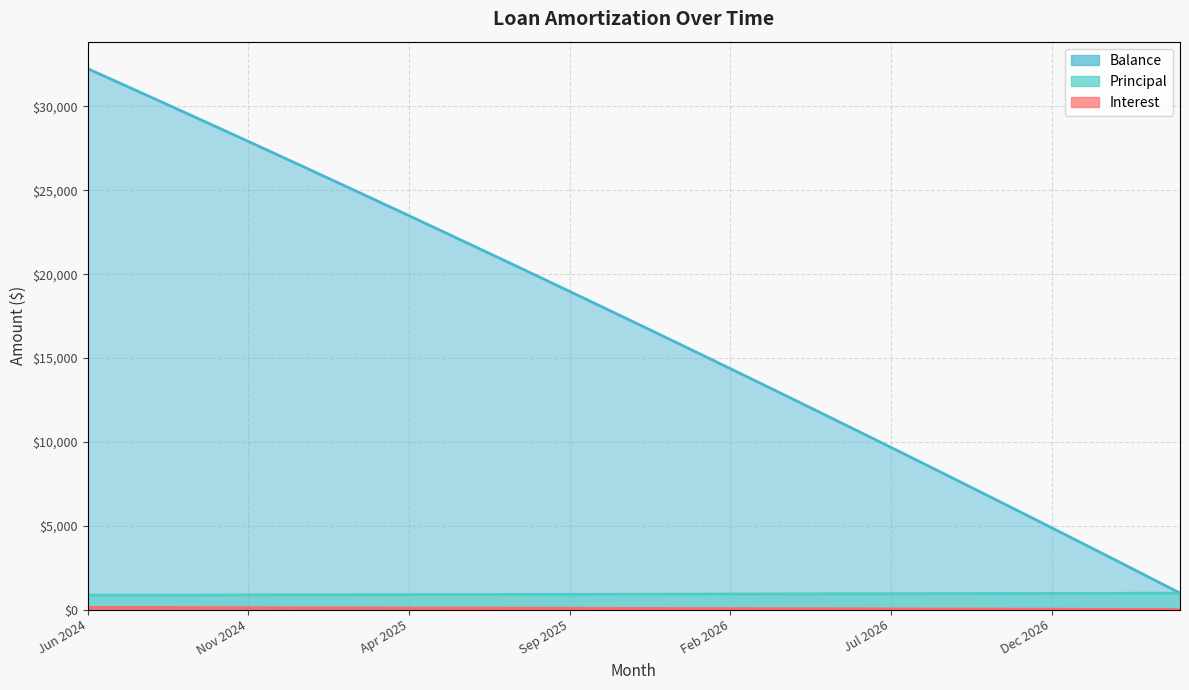

What is the label of the 15th point from the right?

Feb 2026